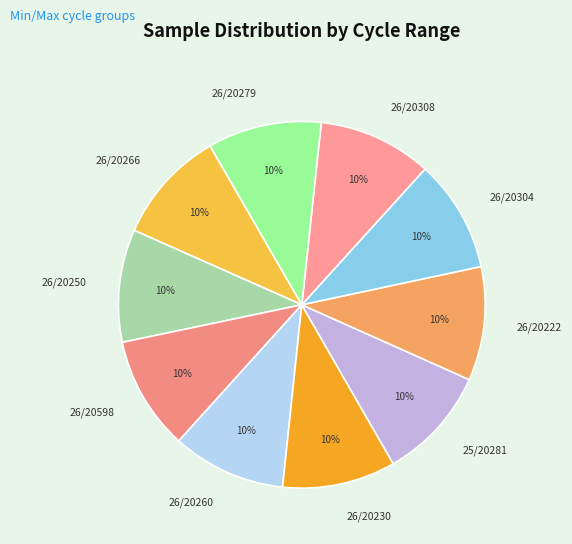

Combined, do 25/20281 and 26/20230 account for over 50%?

No